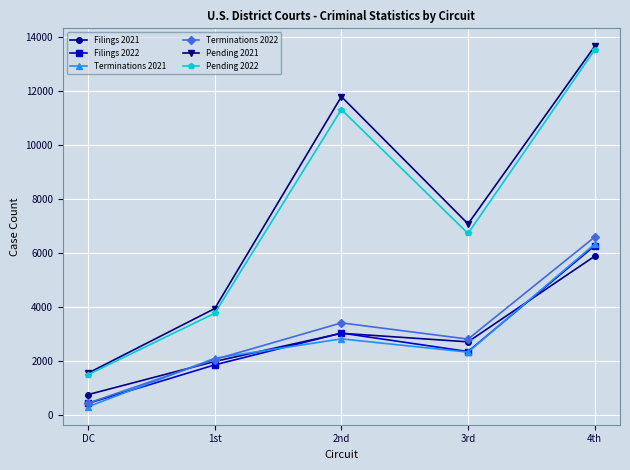

What is the greatest value displayed?

13651